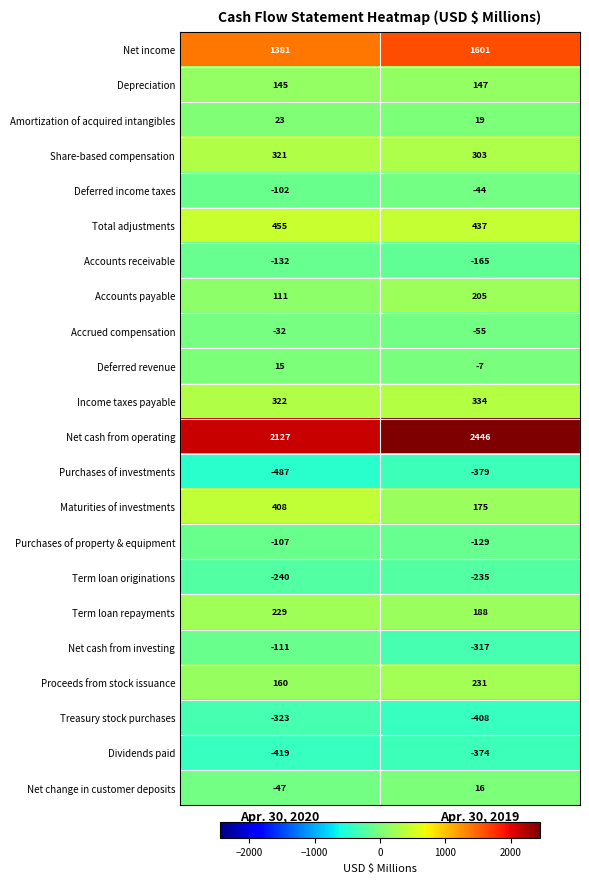

At Apr. 30, 2019, list the series in order from smallest to largest.

Treasury stock purchases, Purchases of investments, Dividends paid, Net cash from investing, Term loan originations, Accounts receivable, Purchases of property & equipment, Accrued compensation, Deferred income taxes, Deferred revenue, Net change in customer deposits, Amortization of acquired intangibles, Depreciation, Maturities of investments, Term loan repayments, Accounts payable, Proceeds from stock issuance, Share-based compensation, Income taxes payable, Total adjustments, Net income, Net cash from operating